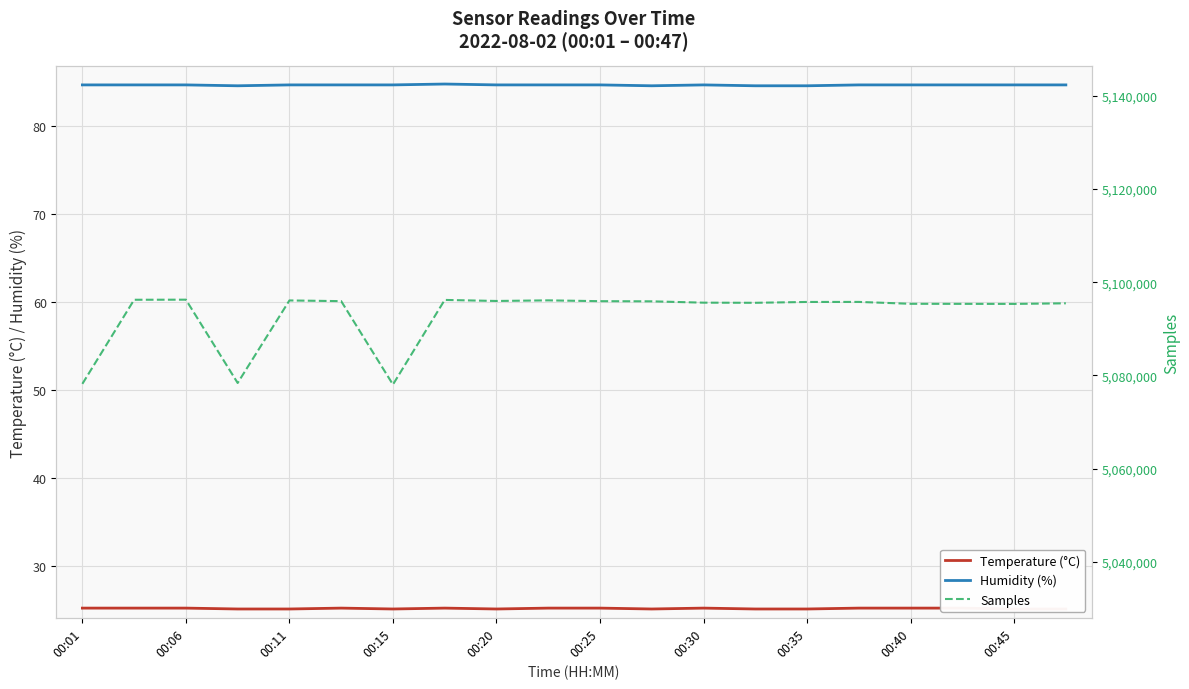

The value of Humidity (%) at 00:06 is 84.7. True or false?

True